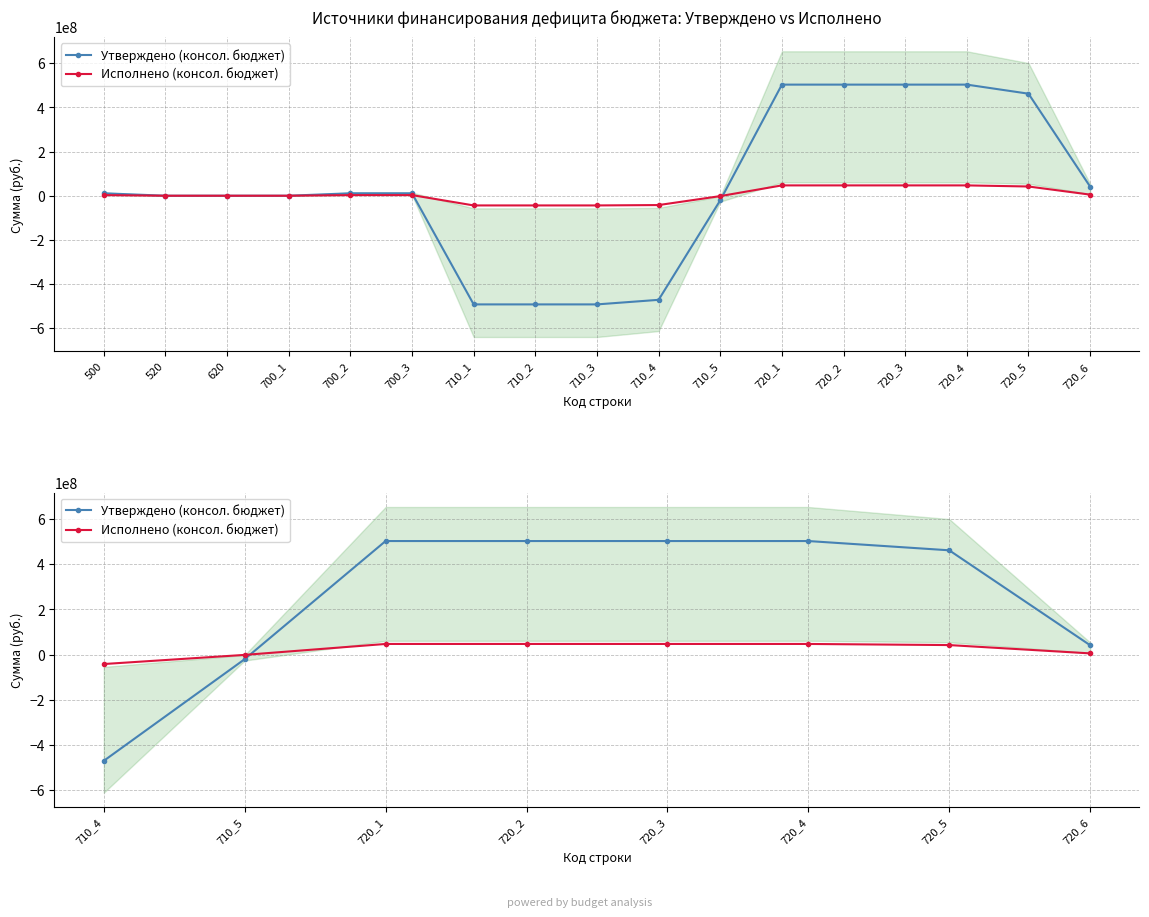

What is the sum of all Утверждено (консол. бюджет) values?

2024873279.4